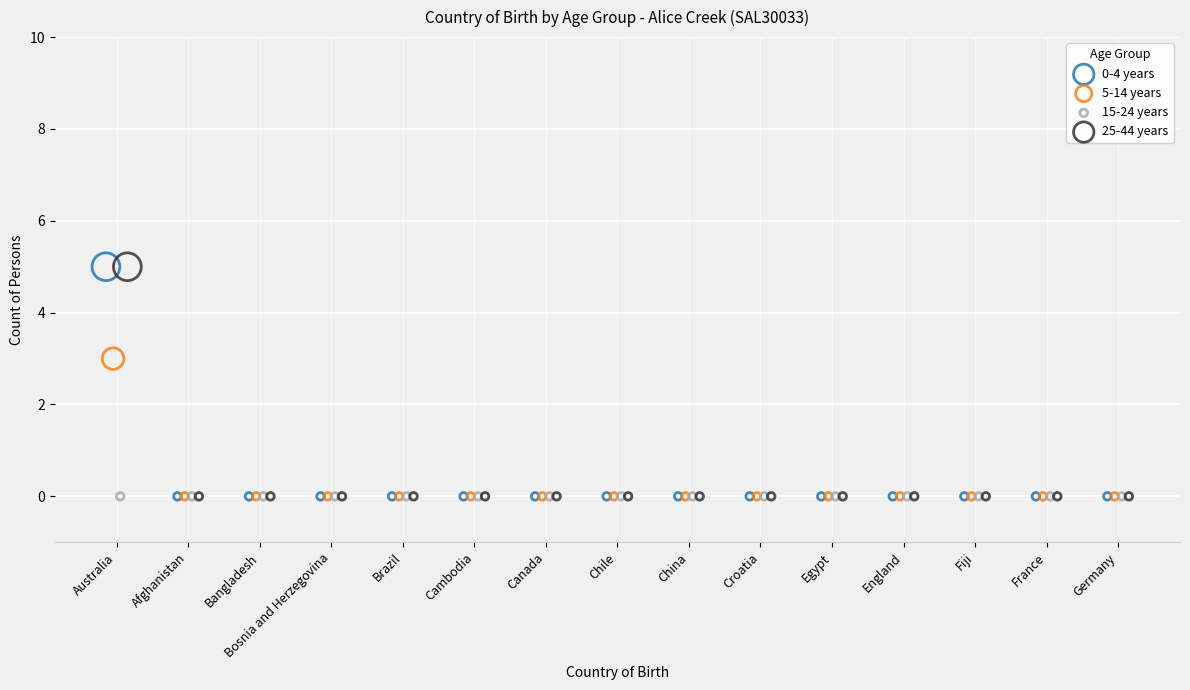

What are all the series names shown in the legend?

0-4 years, 5-14 years, 15-24 years, 25-44 years